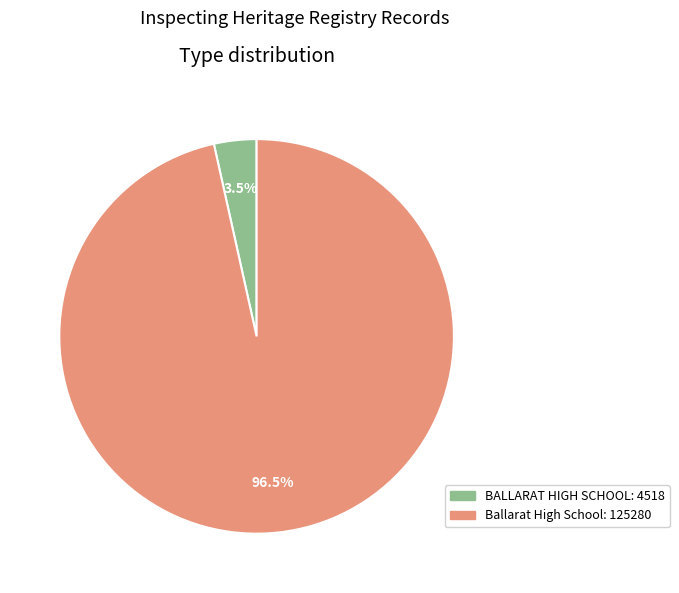

To the nearest percent, what is the difference between the largest and smallest slice percentages?

93%